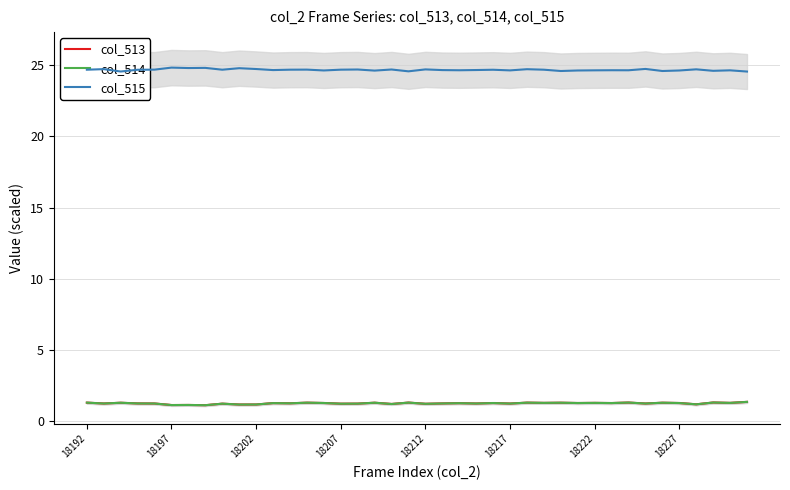

What is the greatest value displayed?

24.8